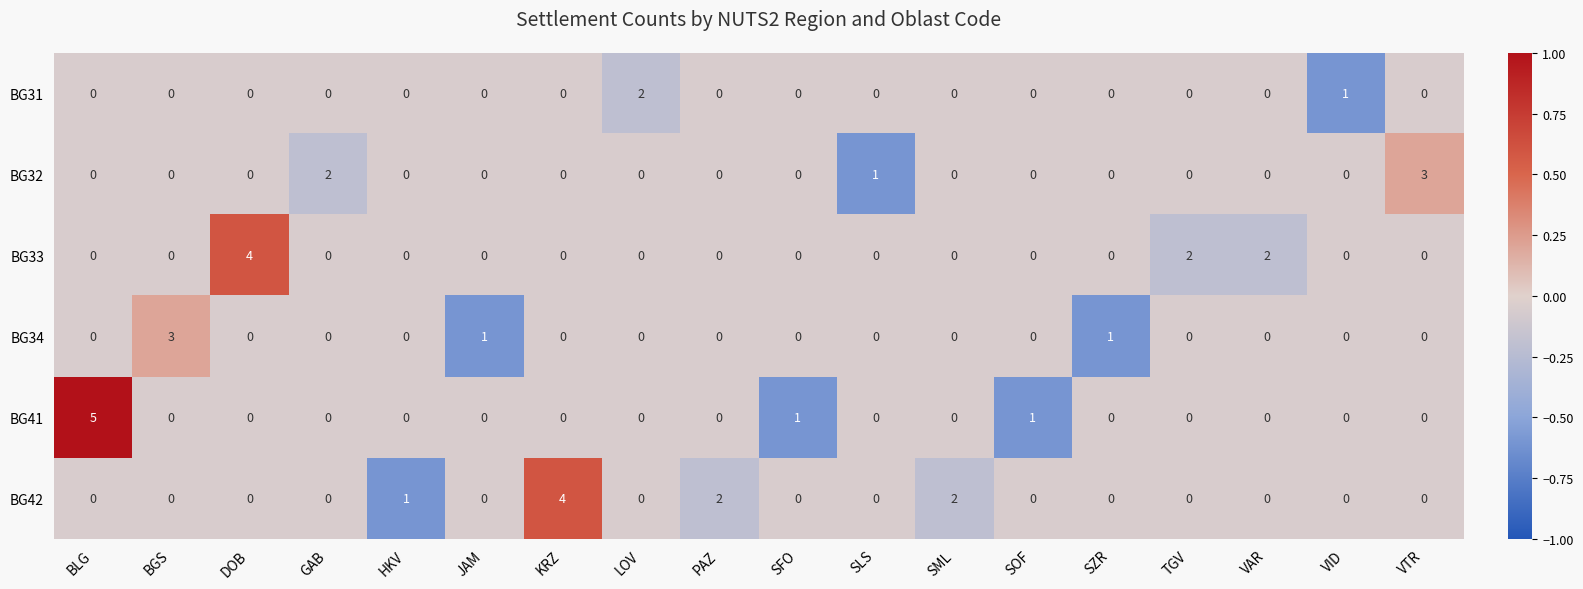

True or false: BG41 has a value of 3 at BLG.

False